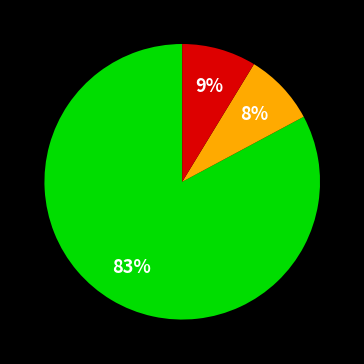

Does any single category account for the majority?

Yes